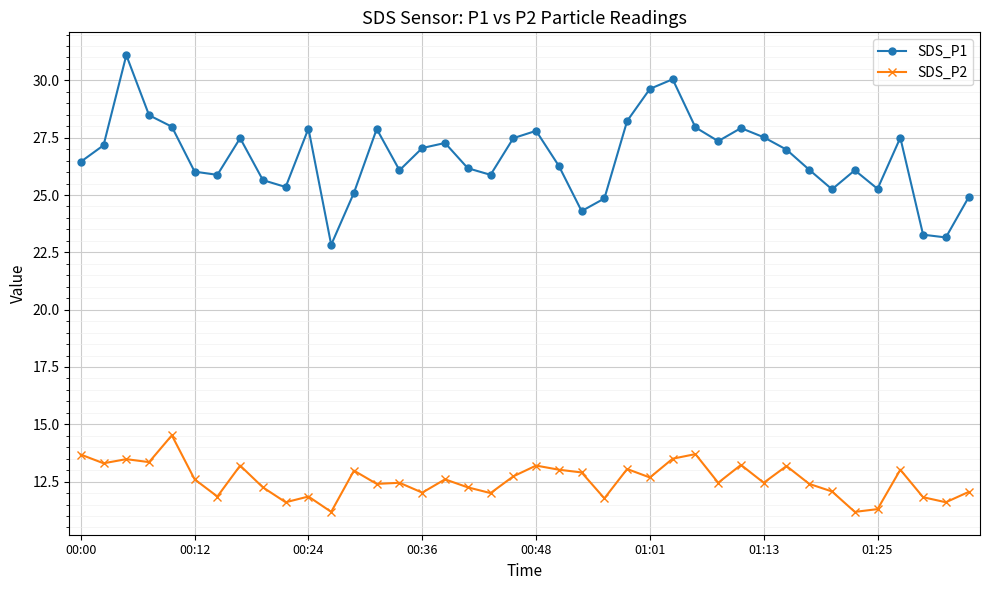

What is the average value of the SDS_P1 series?

26.6